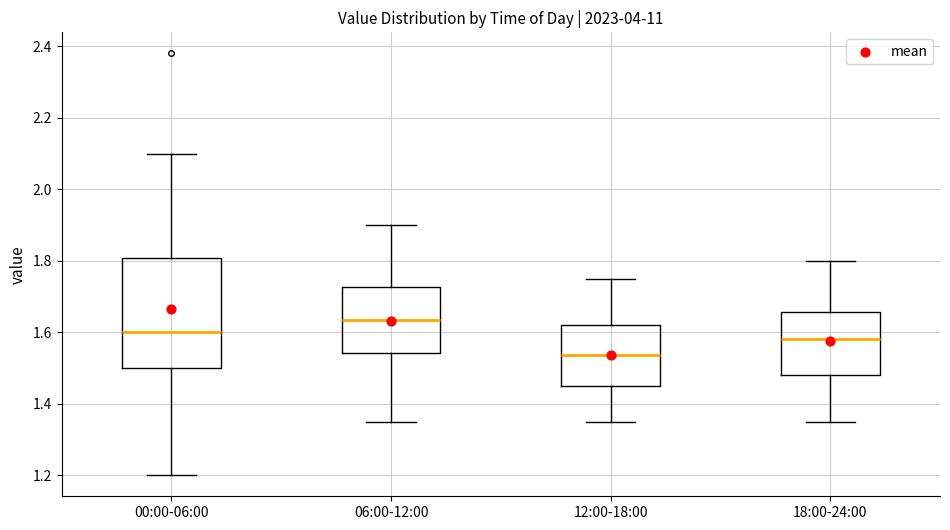

Reading left to right, transcribe this box plot: for each box, give where its median line is, the range the box spans, and where its two whiskers end, as read against the y-axis. The values are not printed on the chart, so give them approximately, as read against the axis.

00:00-06:00: median 1.60, box 1.50 to 1.80, whiskers 1.20 to 2.10
06:00-12:00: median 1.64, box 1.54 to 1.72, whiskers 1.36 to 1.90
12:00-18:00: median 1.54, box 1.46 to 1.62, whiskers 1.36 to 1.76
18:00-24:00: median 1.58, box 1.48 to 1.66, whiskers 1.36 to 1.80